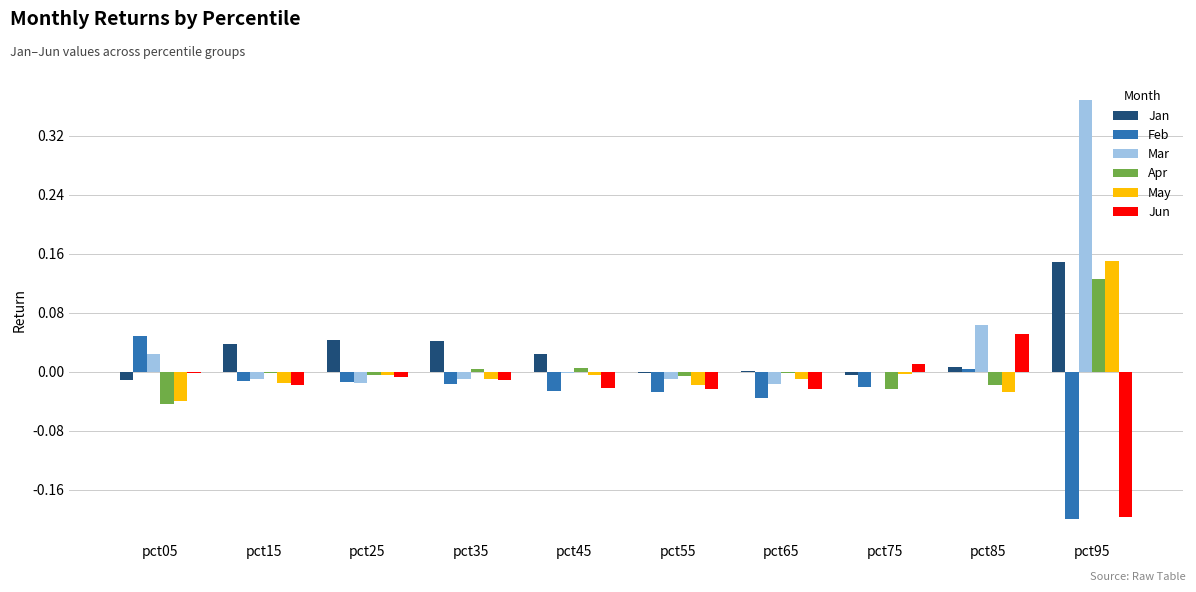

The value of Mar at pct45 is -0.0. True or false?

True